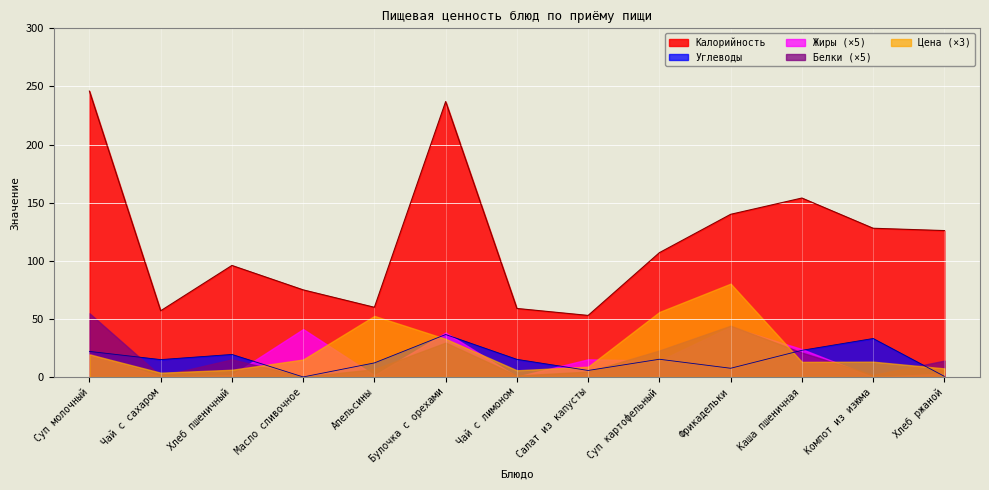

Which series has the largest range (max minus min)?

Калорийность